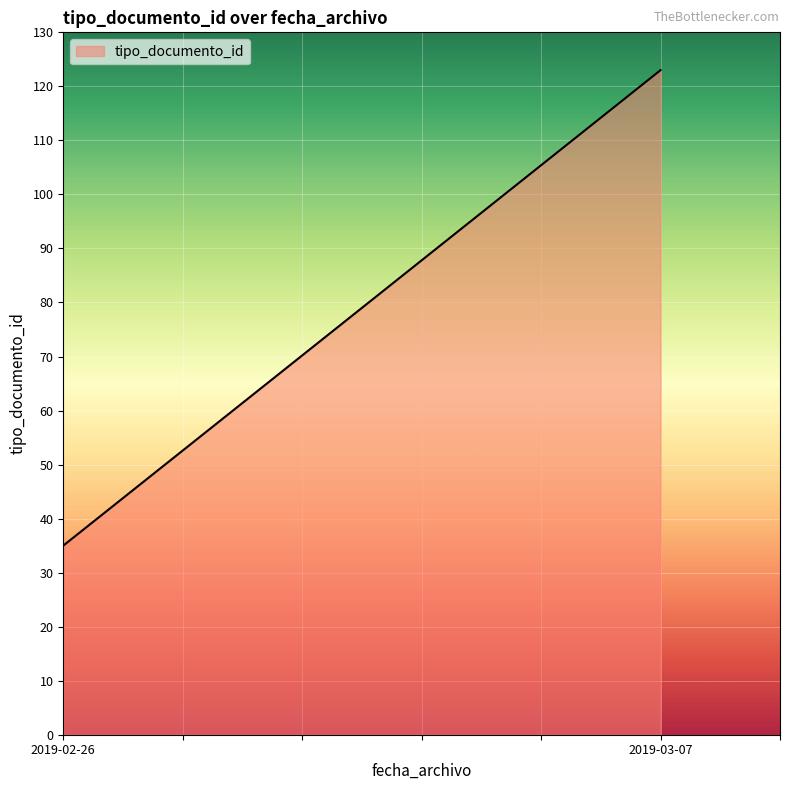

What is the smallest value displayed?

35.0